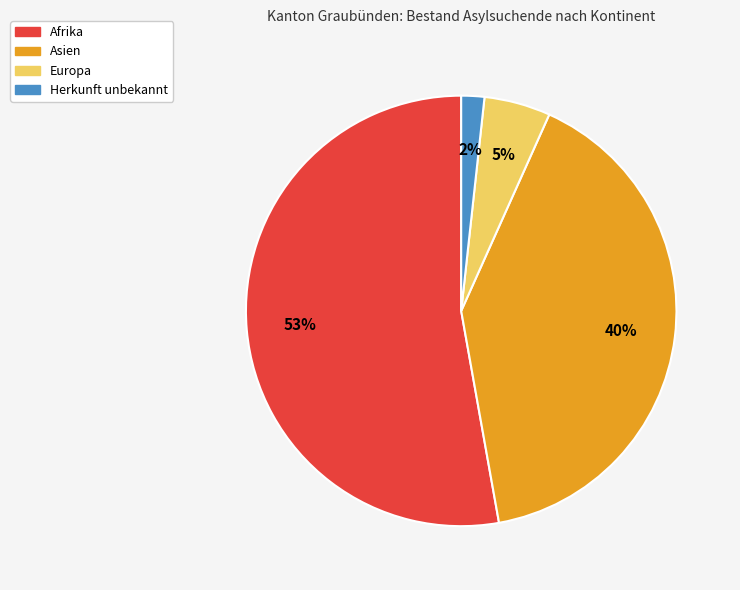

Which category has the biggest portion of the pie?

Afrika